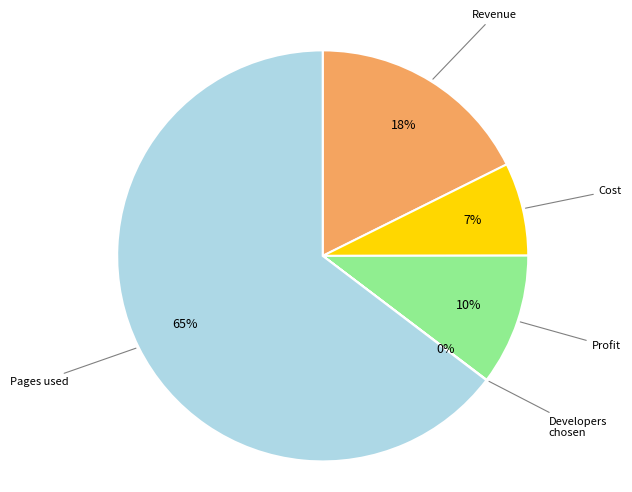

What is the largest slice in the pie chart?

Pages used